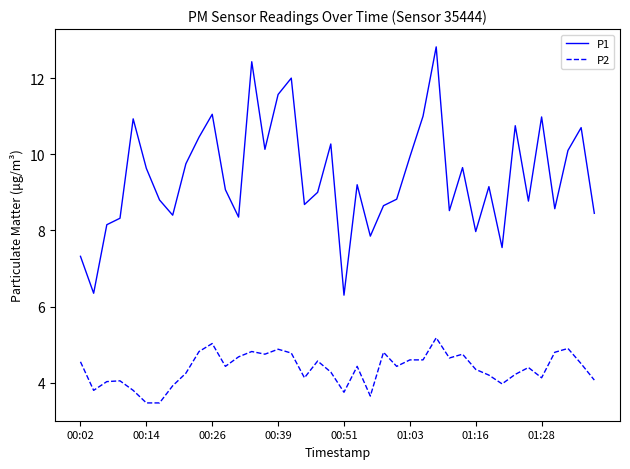

Which series has the widest spread of values?

P1